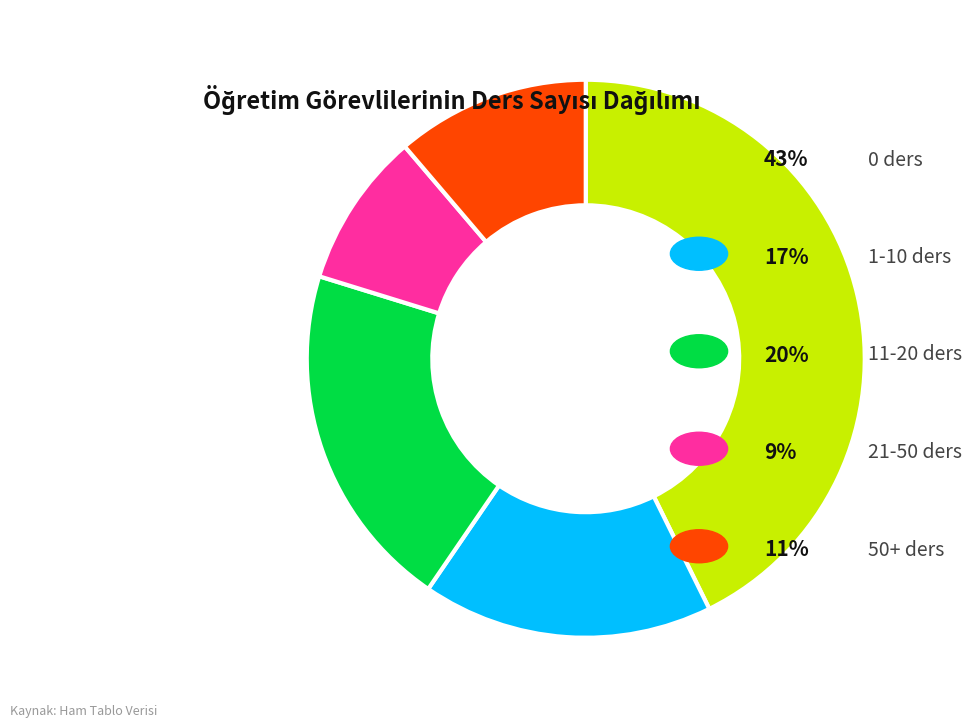

Does any single category account for the majority?

No